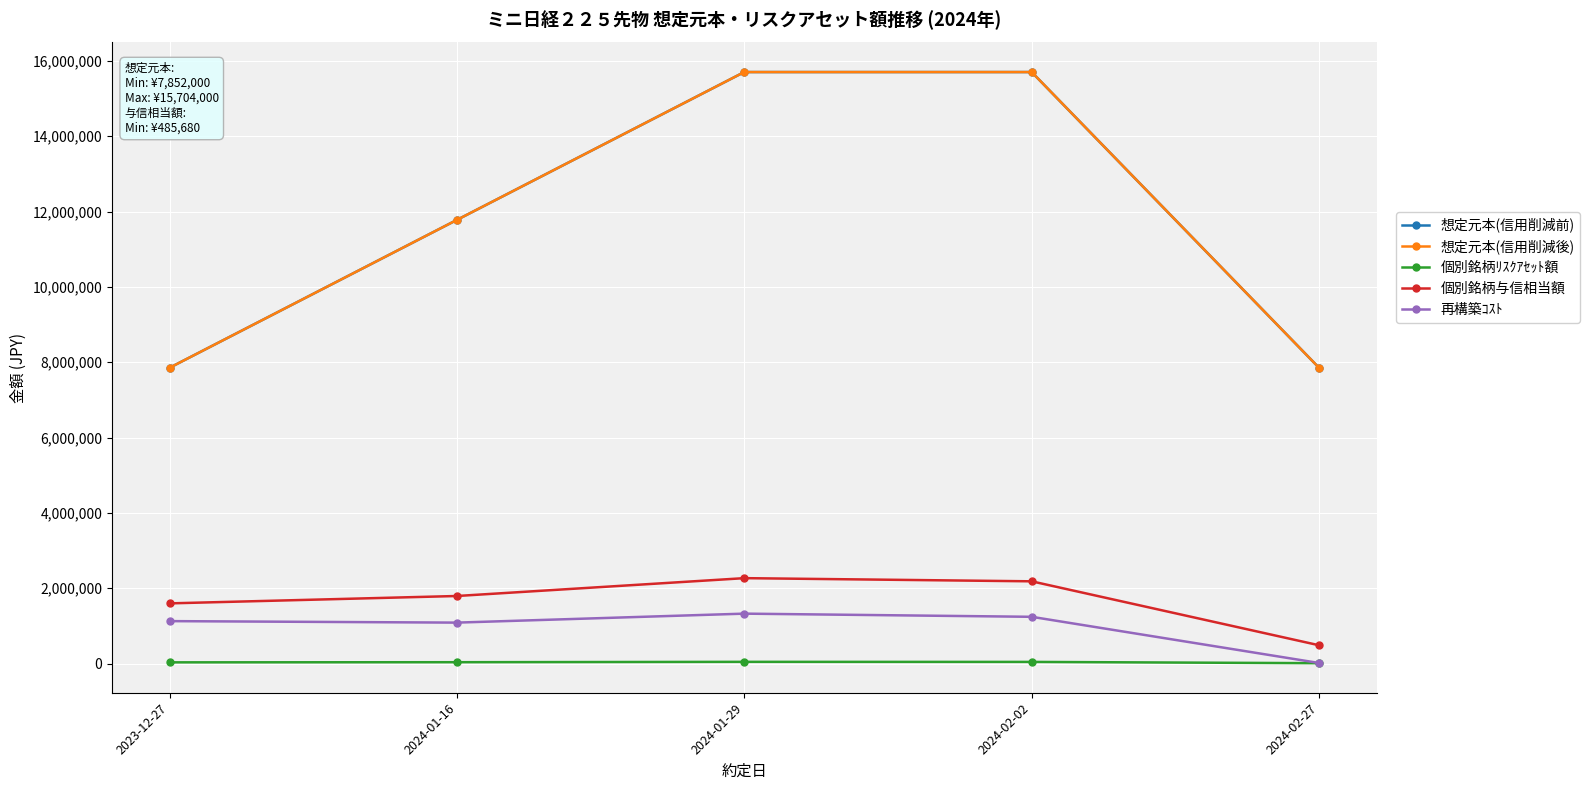

Which series has the largest total across all categories?

想定元本(信用削減前)